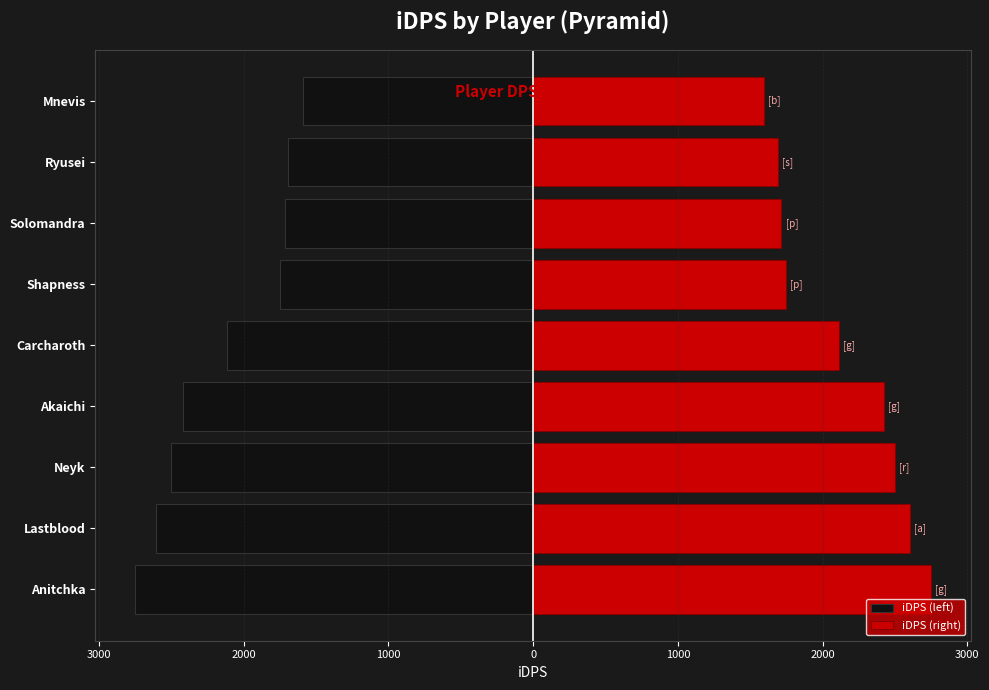

Count the number of data series in this chart.

2